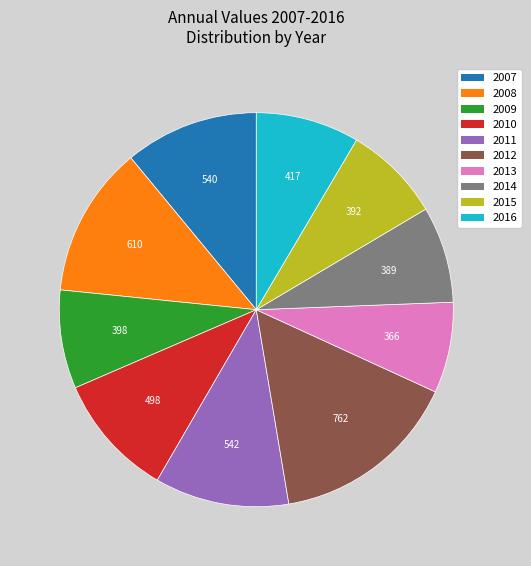

Which category has the biggest portion of the pie?

2012